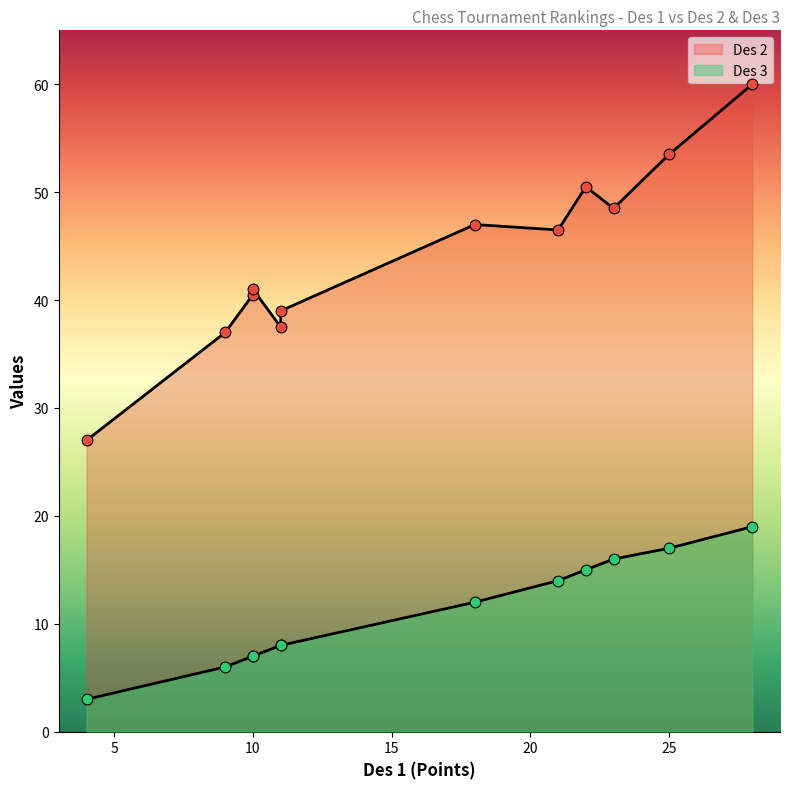

Which series contains the lowest Y value?

Des 3